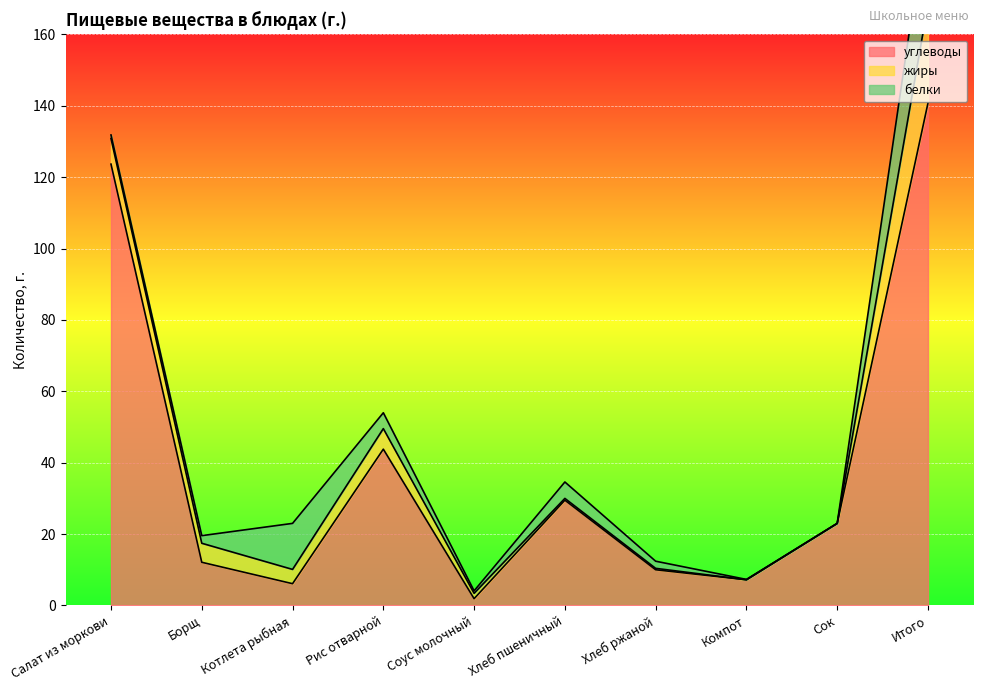

How many lines are shown in the chart?

3